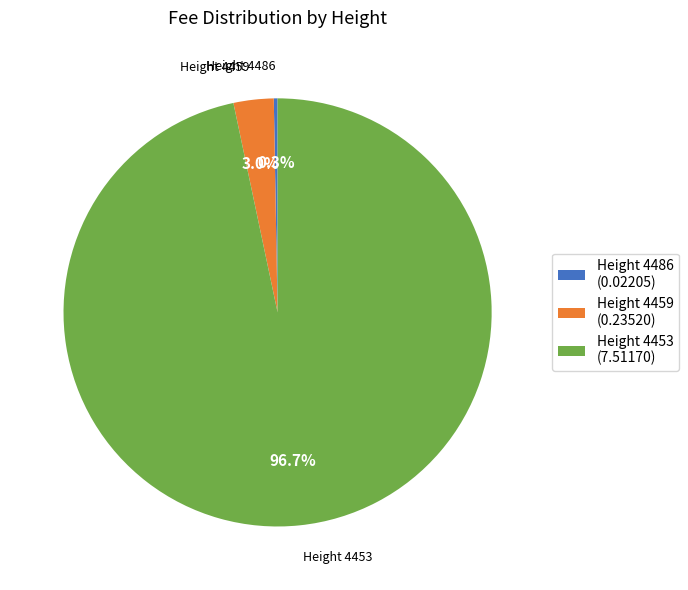

Between Height 4453 and Height 4459, which is larger?

Height 4453